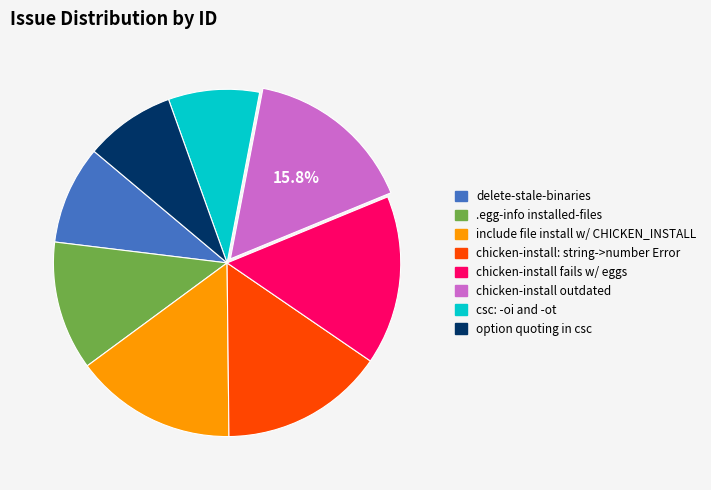

To the nearest percent, what percentage of the pie is .egg-info installed-files?

12%